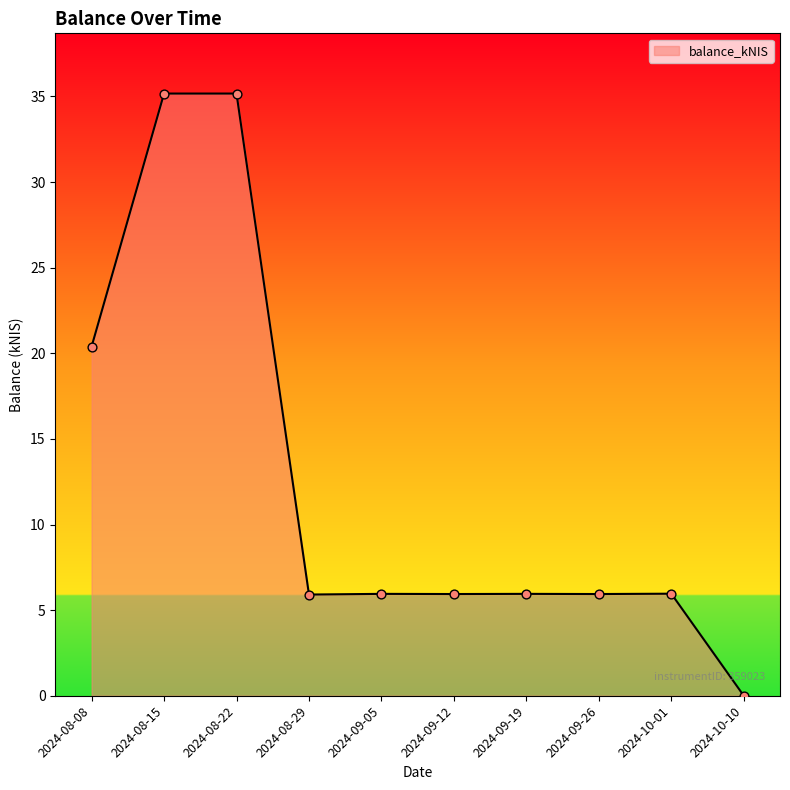

Between 2024-08-08 and 2024-09-12, which is larger?

2024-08-08